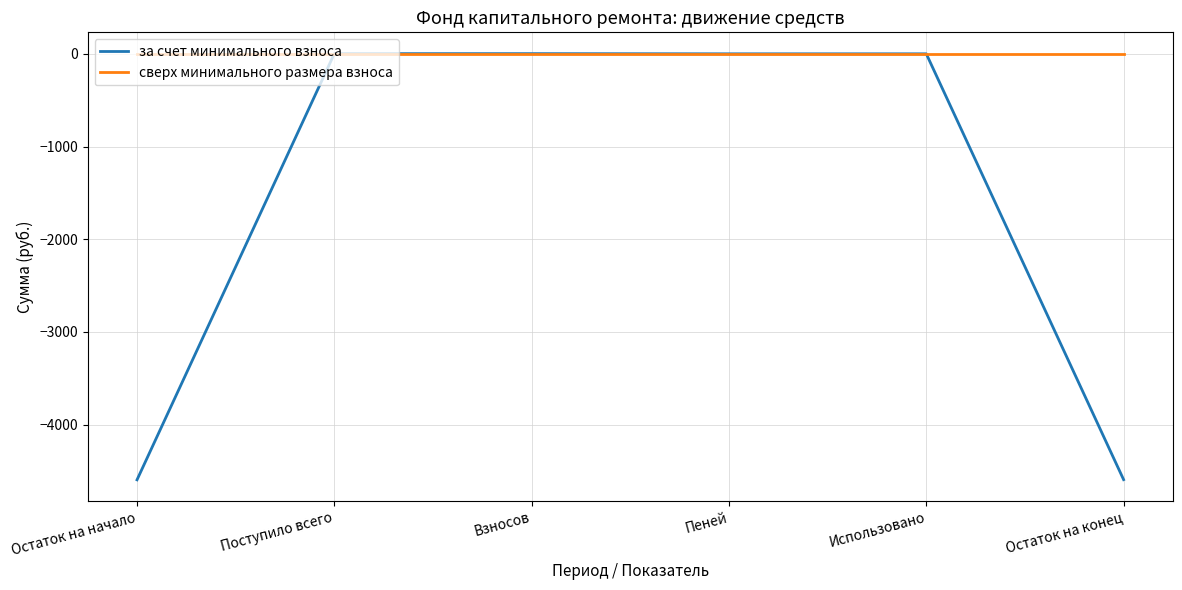

Is the value of сверх минимального размера взноса at Пеней greater than the value of за счет минимального взноса at Остаток на начало?

Yes